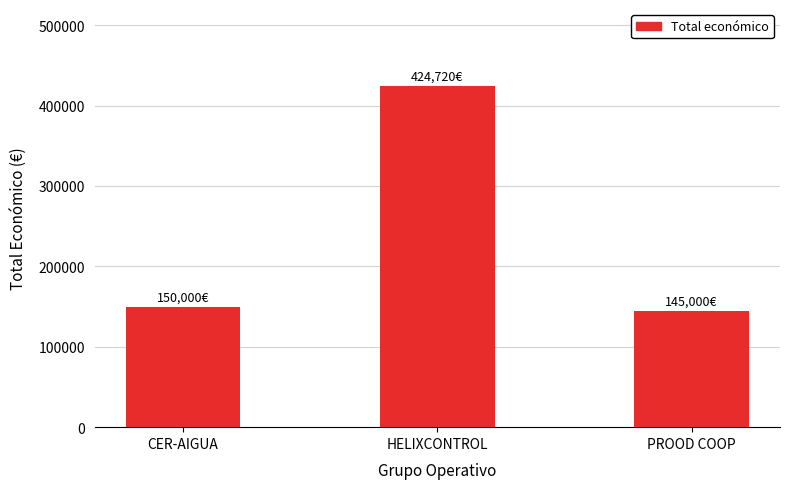

What is the label of the 3rd bar from the left?

PROOD COOP